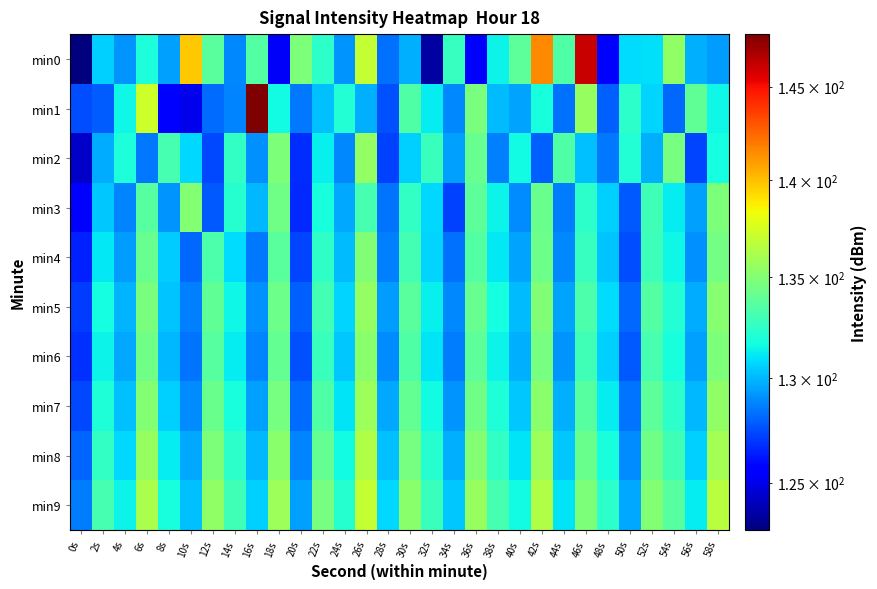

What is the difference between the highest and lowest values at 32s?

9.2